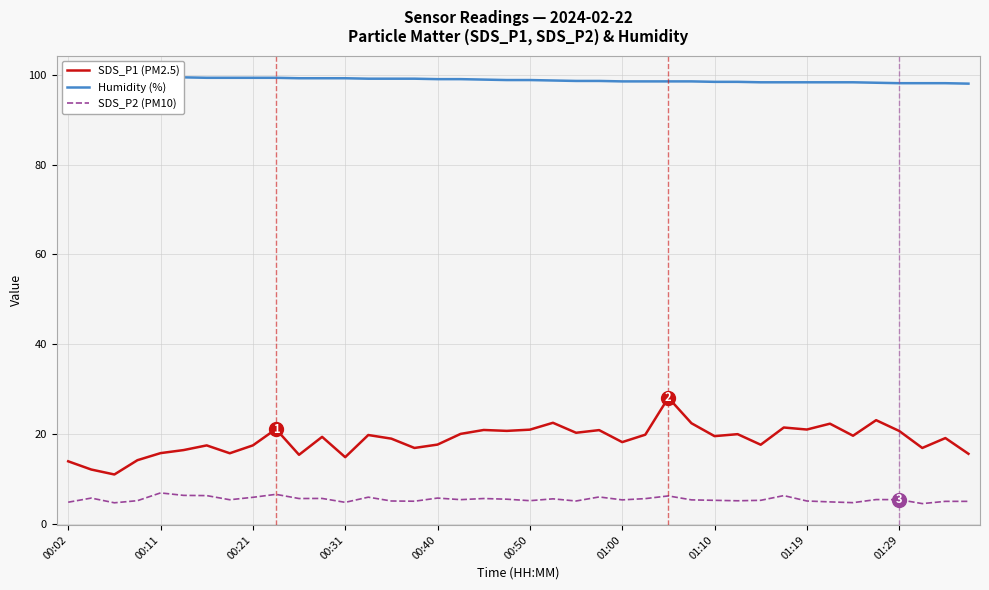

What is the highest value of the SDS_P2 (PM10) series?

7.0